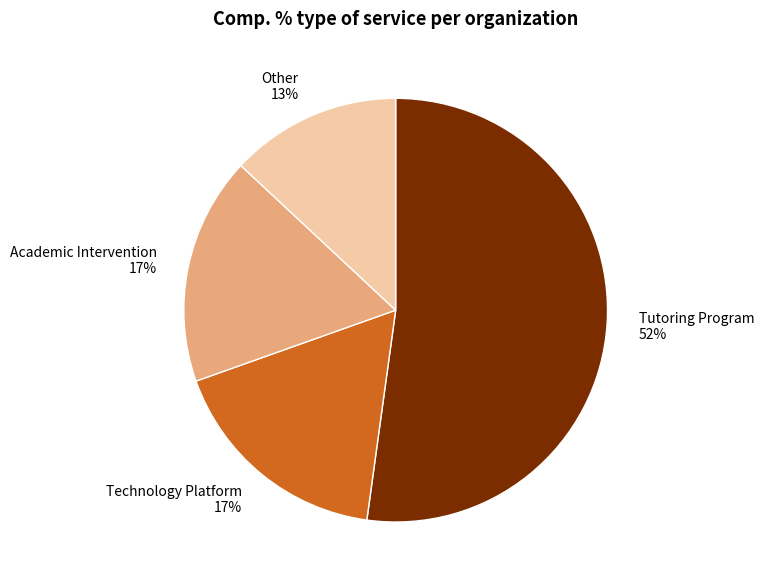

What percentage is the Academic Intervention slice, to the nearest percent?

17%